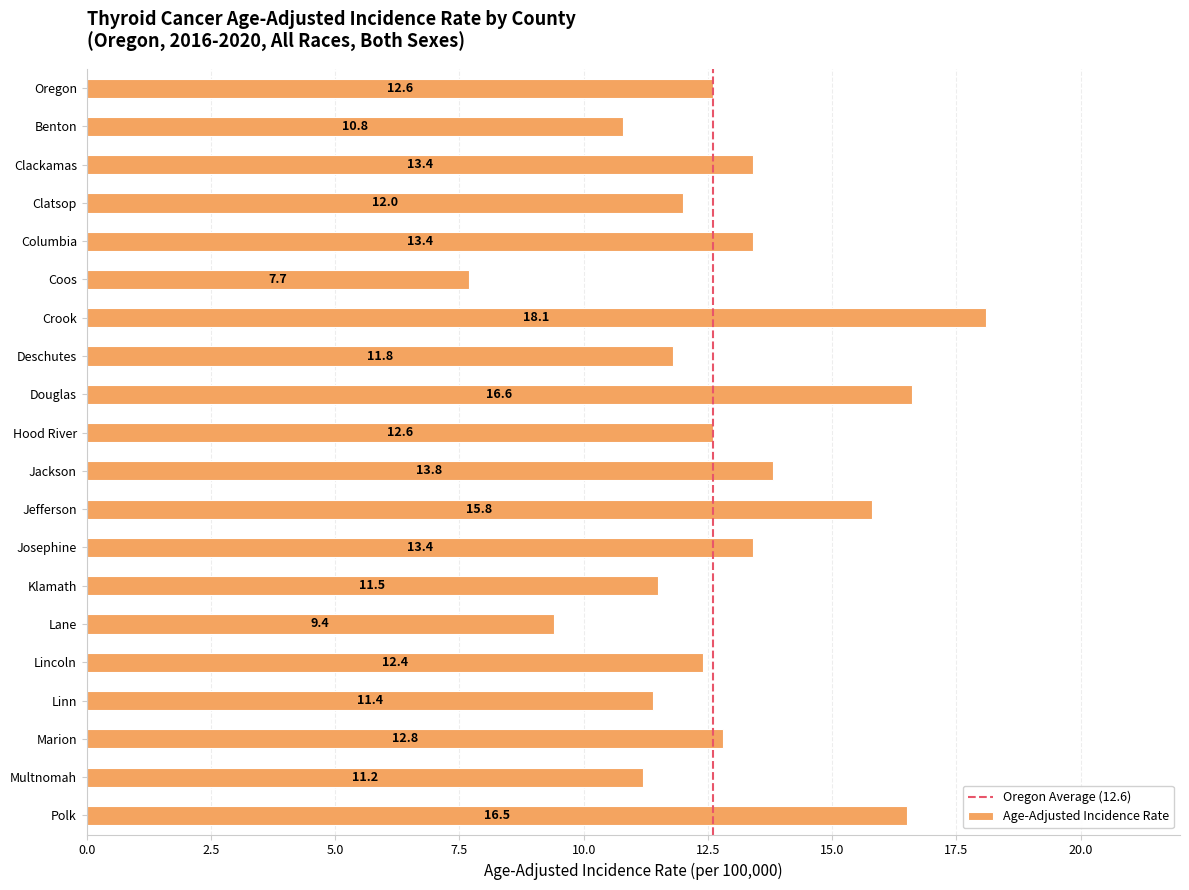

What is the value of the 4th bar from the top?

12.0